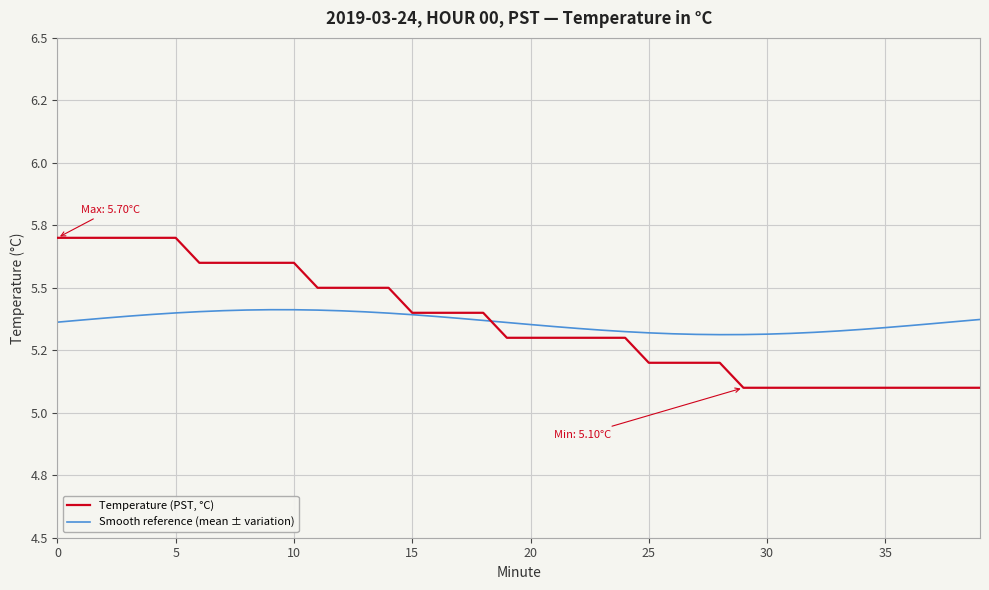

What are all the series names shown in the legend?

Temperature (PST, °C), Smooth reference (mean ± variation)